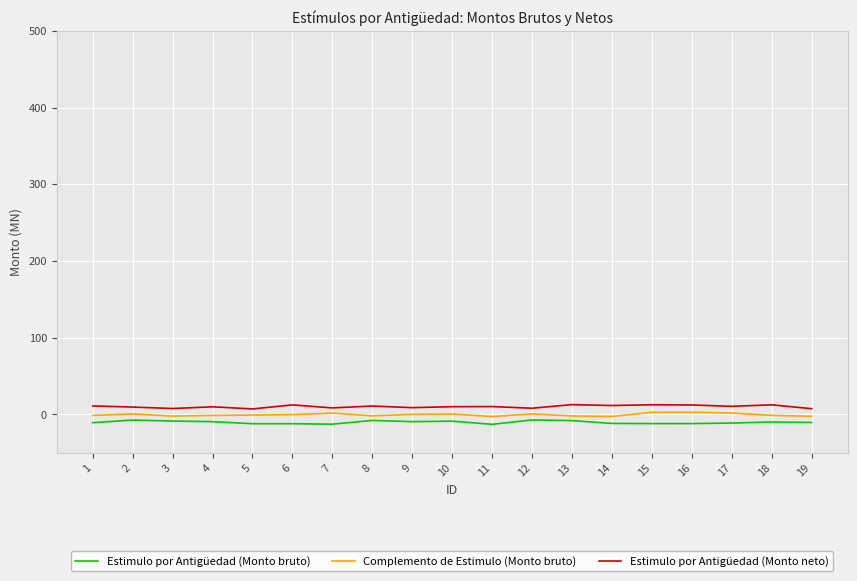

What is the difference between the Complemento de Estimulo (Monto bruto) values at 5 and 2?

1.5